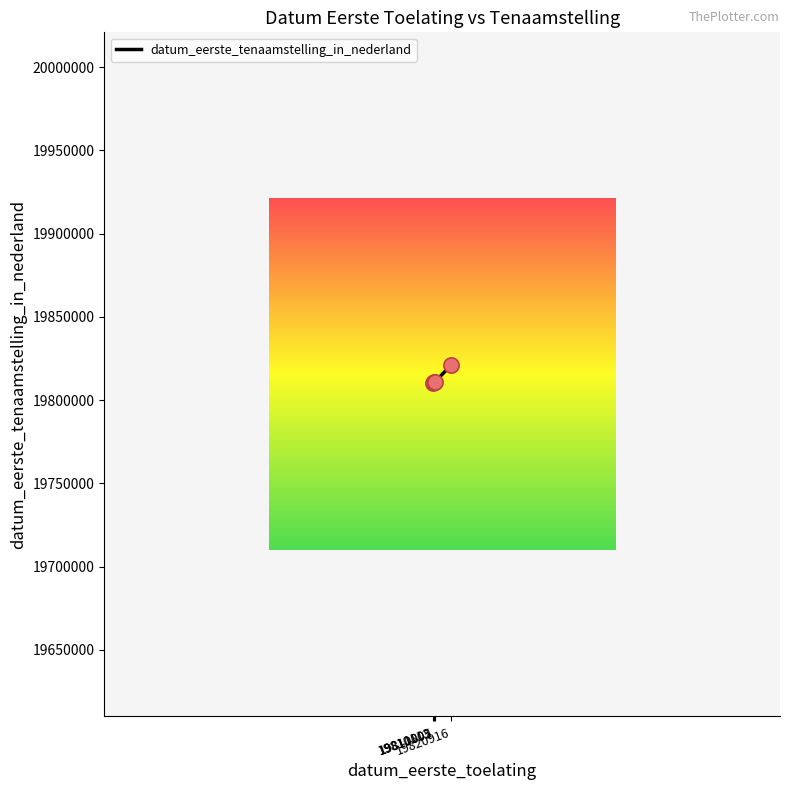

What is the ratio of the value at 19810805 to the value at 19820916?

1.0